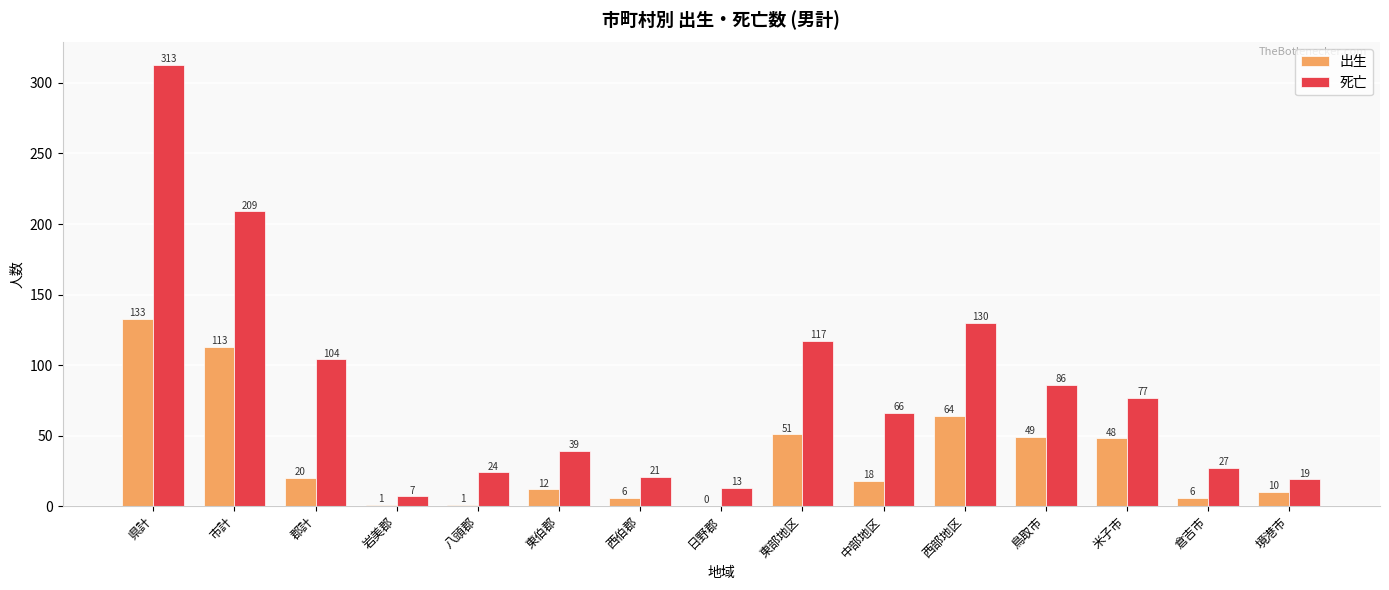

Which series changed the most between 市計 and 東部地区?

死亡